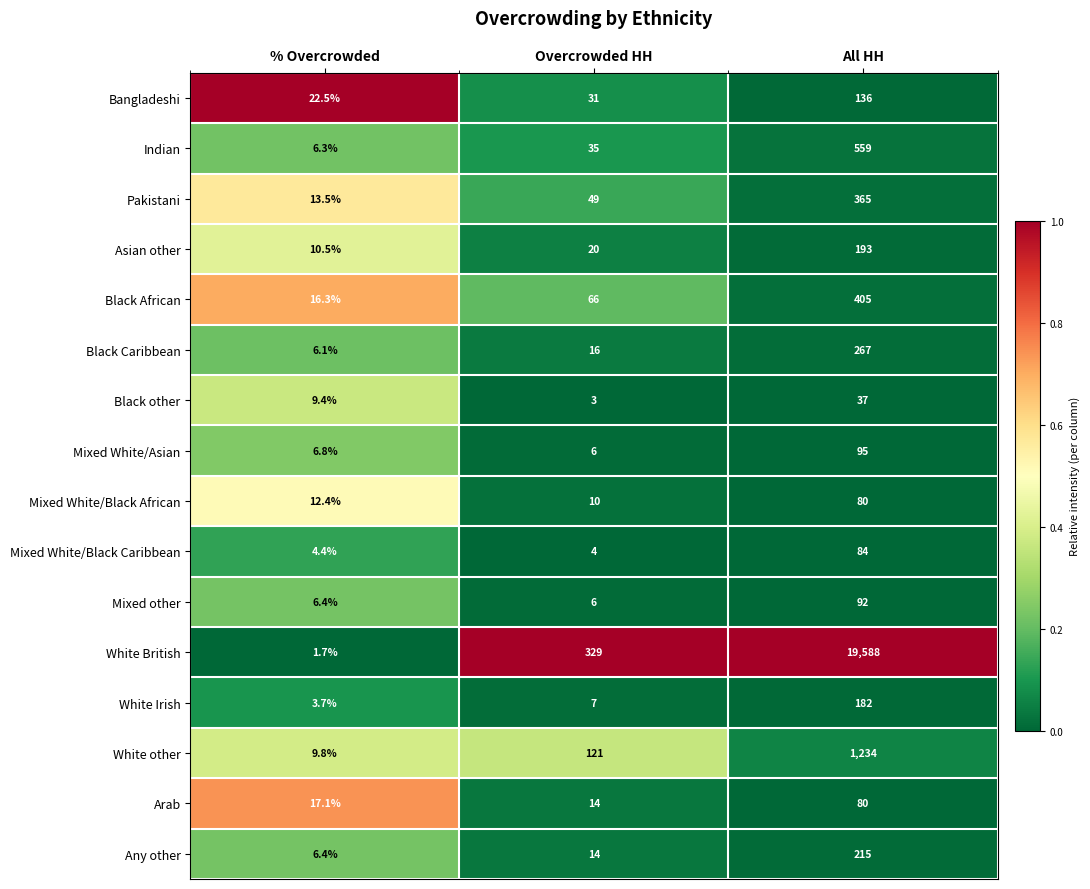

At which category is the sum across all series the highest?

All HH